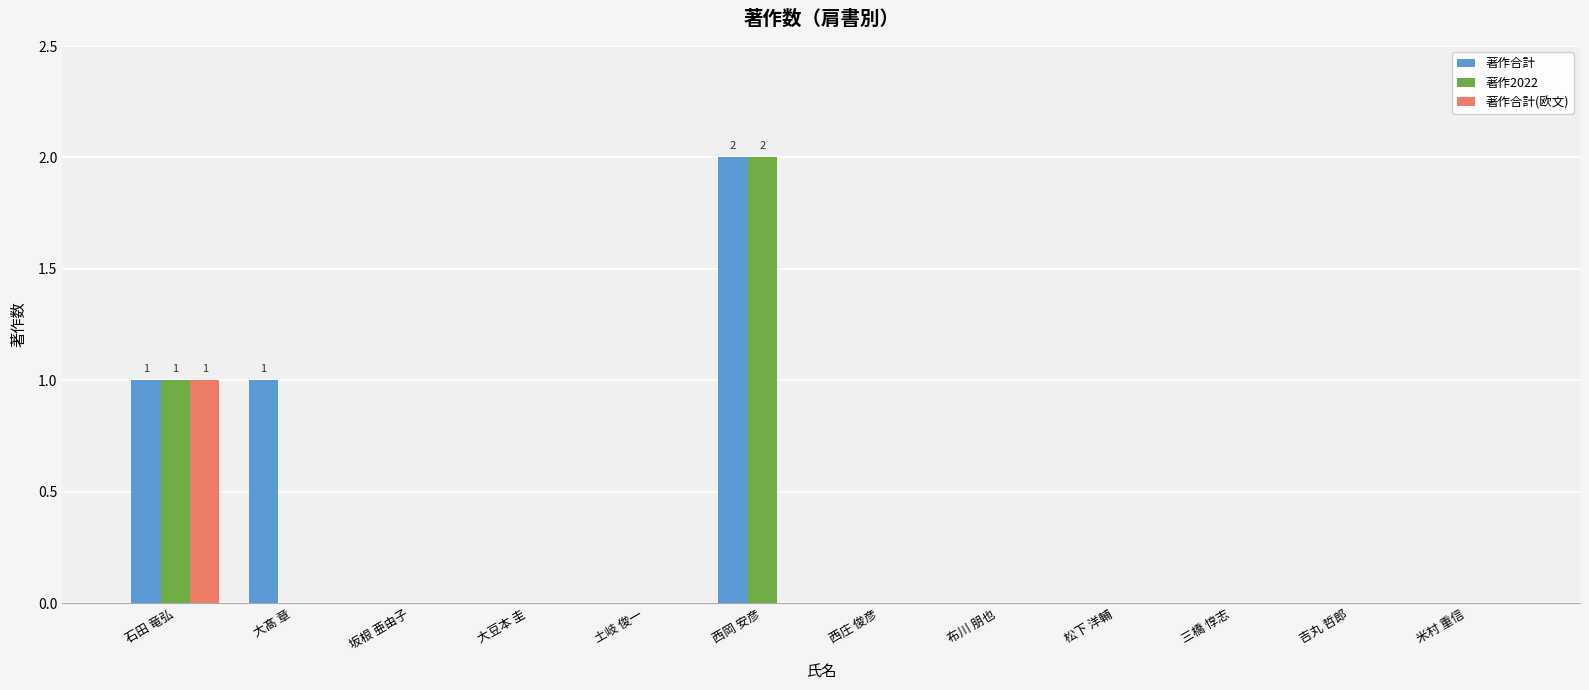

The value of 著作2022 at 西庄 俊彦 is 1. True or false?

False